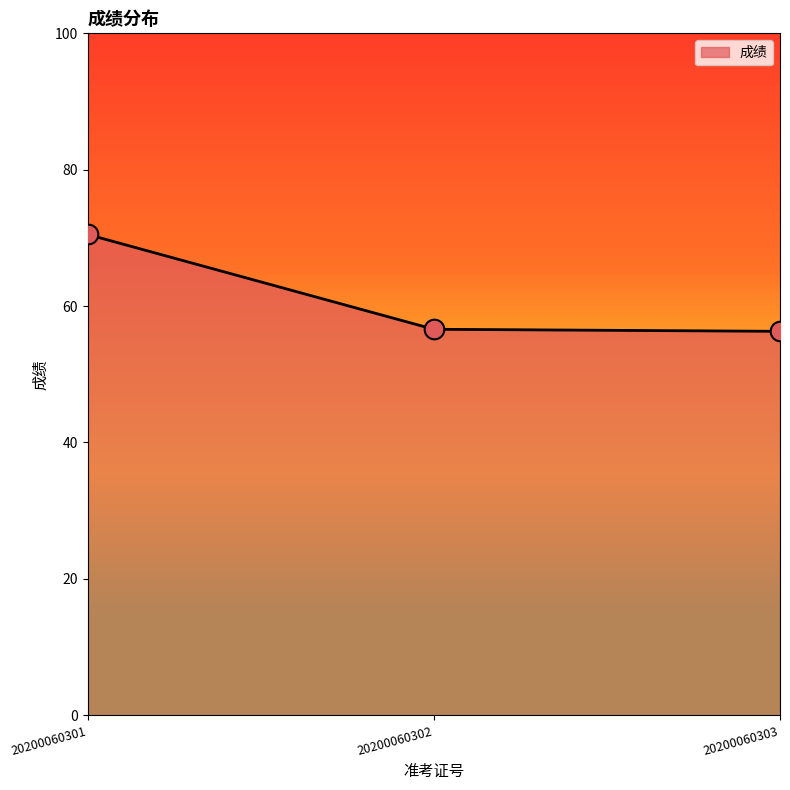

Which has a higher value, 20200060301 or 20200060302?

20200060301